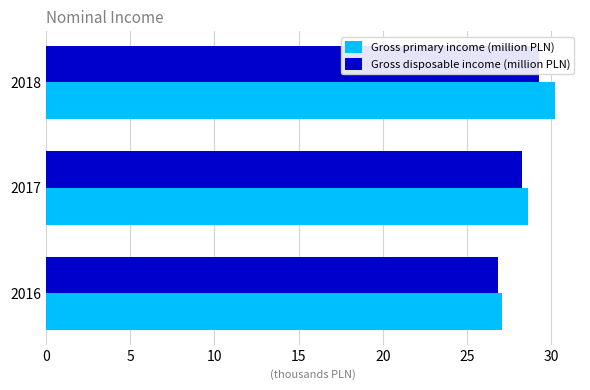

What is the difference between the maximum and minimum values in the Gross disposable income (million PLN) series?

2.4